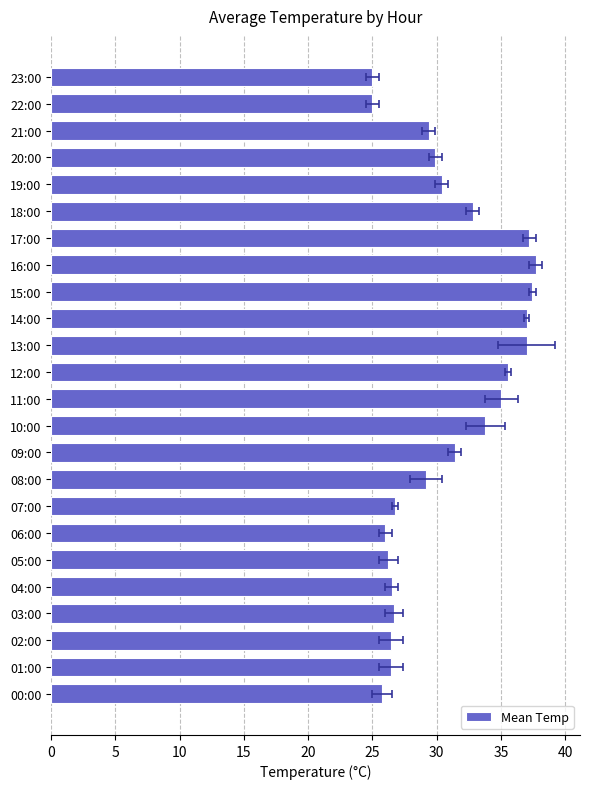

What is the minimum value shown in the chart?

25.0